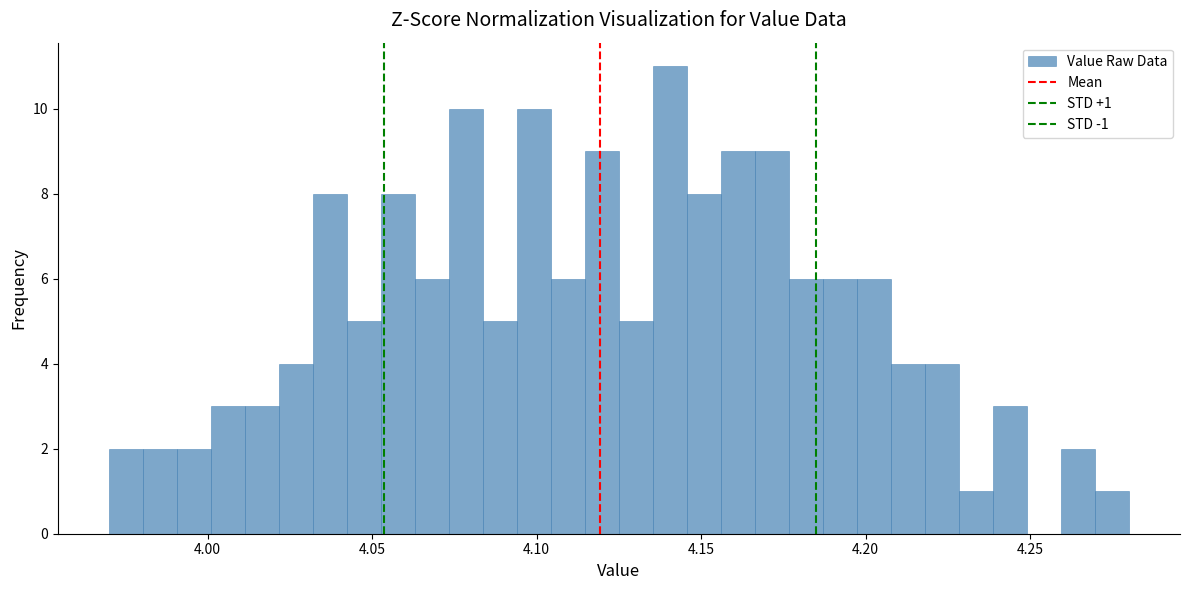

Around what value on the x-axis is the tallest bar? Give the approximate position of its centre, as read against the axis.

4.140